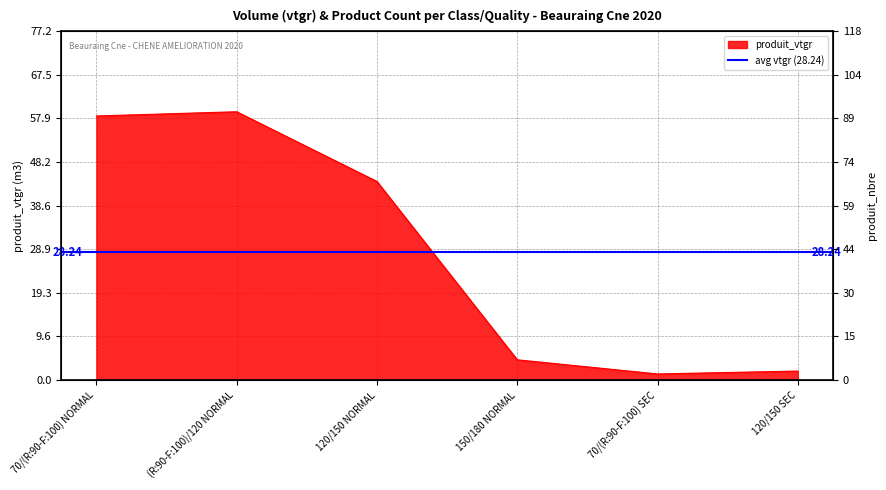

True or false: the data shows 24.7 at 70/(R:90-F:100) NORMAL.

False